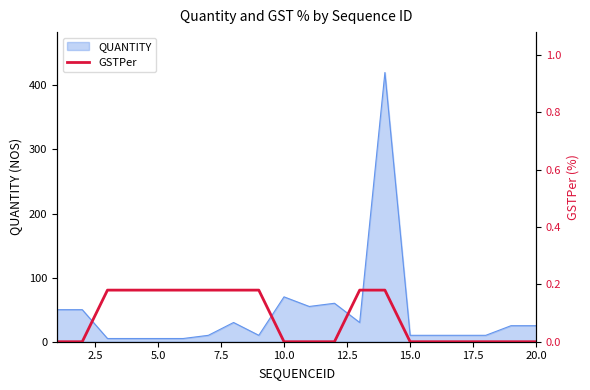

What is the sum of all values?

1.6